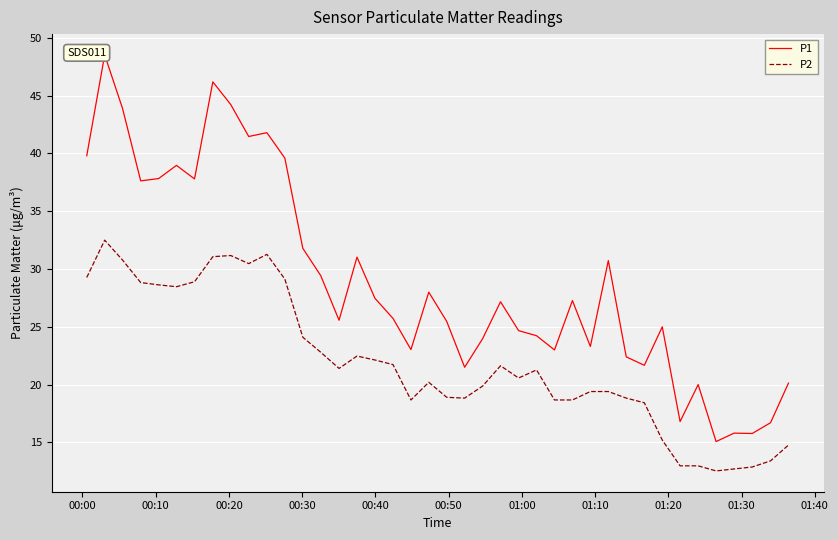

Which series has the largest range (max minus min)?

P1